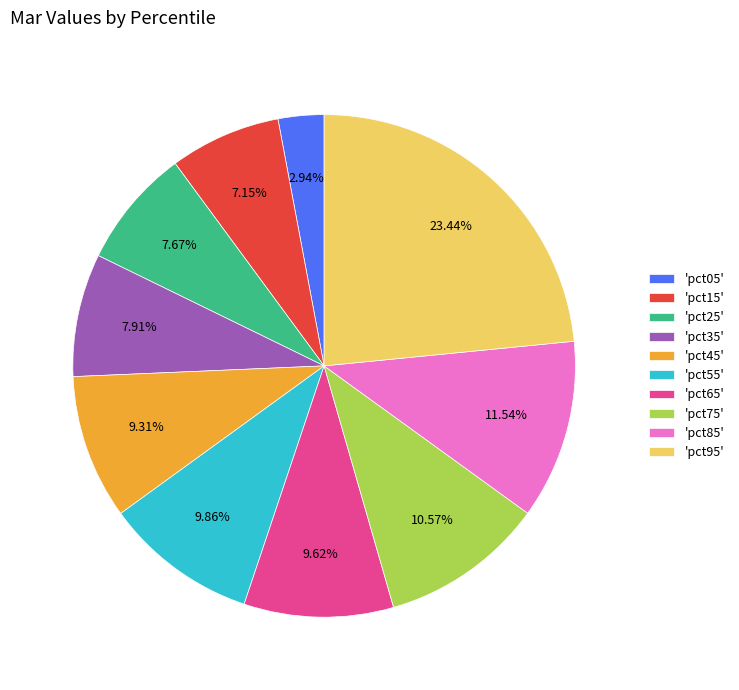

Which slice is the smallest?

'pct05'